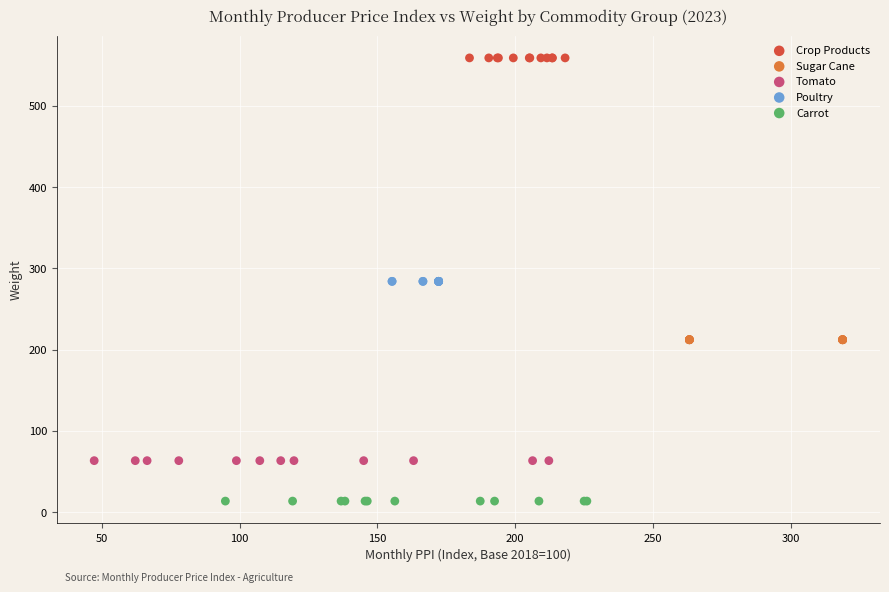

Which series contains the lowest Y value?

Carrot